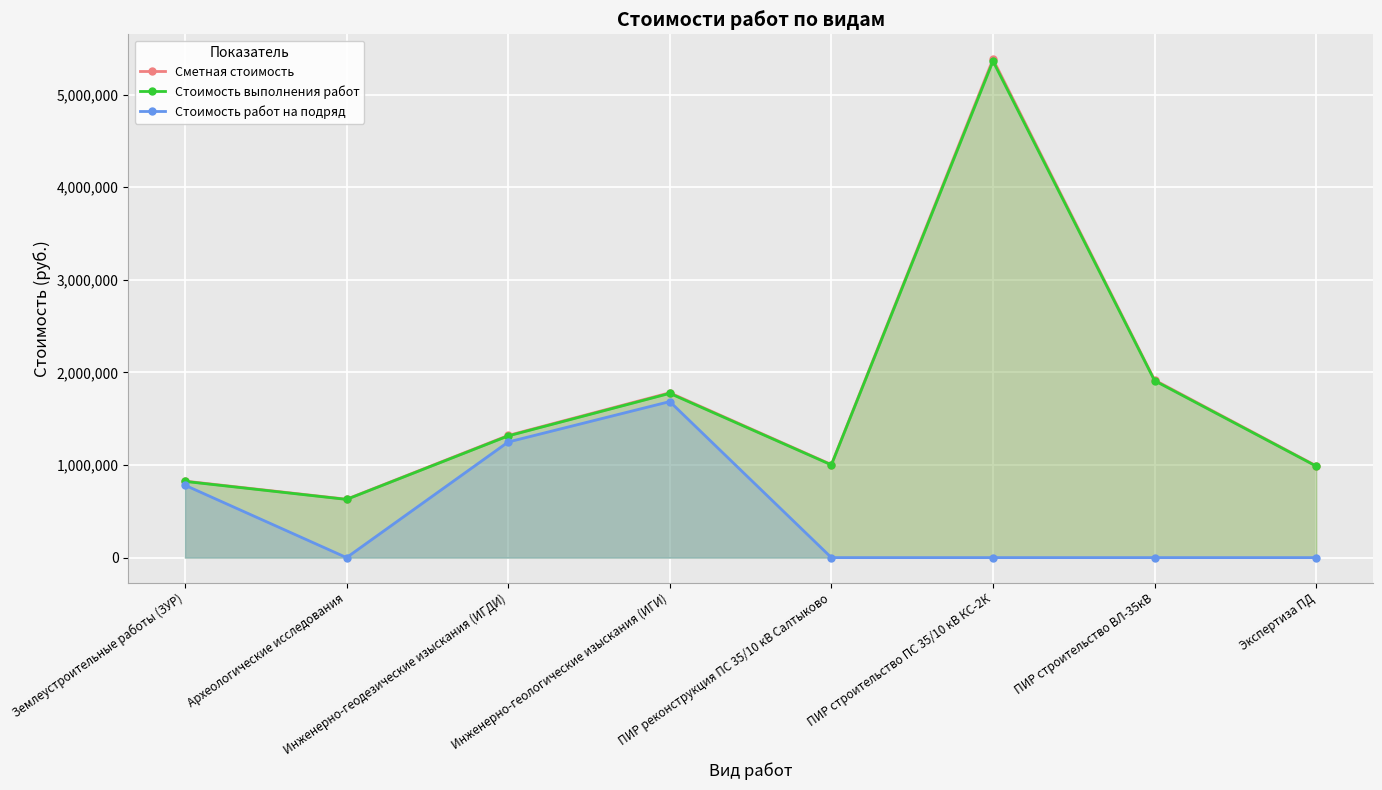

Between Инженерно-геологические изыскания (ИГИ) and ПИР строительство ПС 35/10 кВ КС-2К, which series saw the biggest shift?

Сметная стоимость